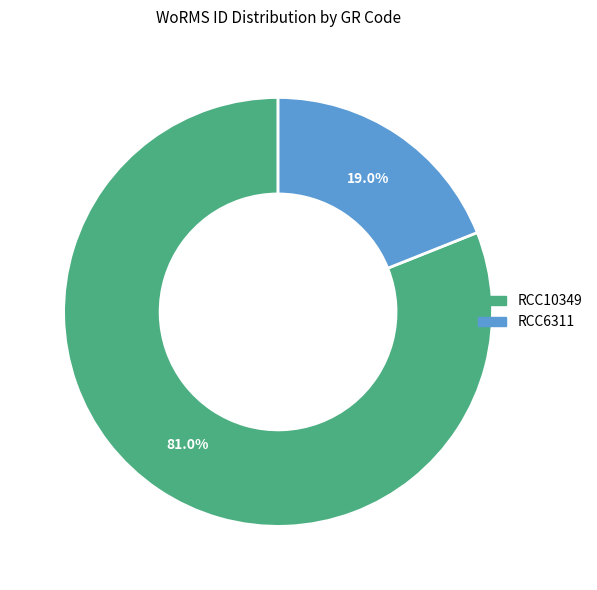

Count the number of slices in the pie.

2